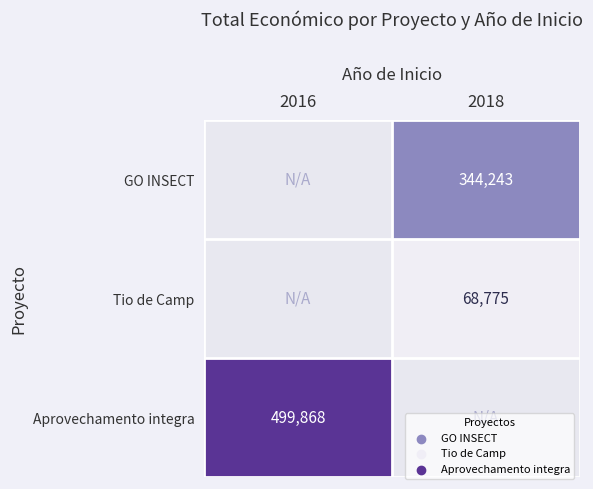

The value of Tio de Camp at 2018 is 122361. True or false?

False